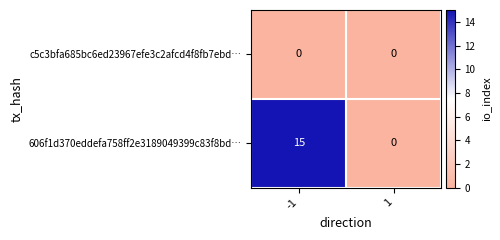

What is the difference between the 606f1d370eddefa758ff2e3189049399c83f8bd… values at -1 and 1?

15